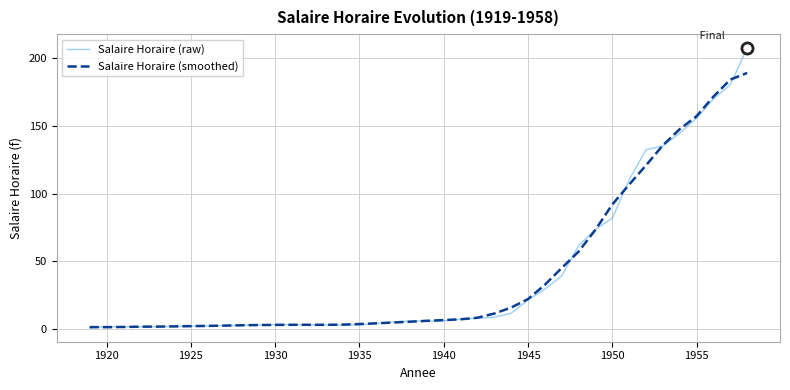

Rank the series by their maximum value, from lowest to highest.

Salaire Horaire (smoothed), Salaire Horaire (raw)